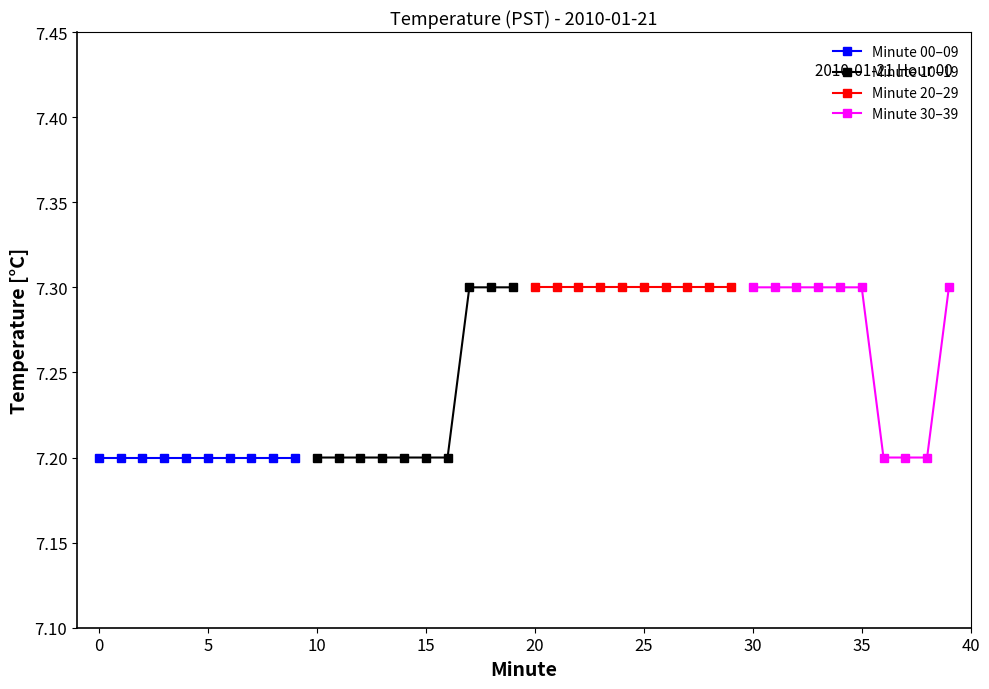

At 5, list the series in order from smallest to largest.

Minute 00–09, Minute 10–19, Minute 20–29, Minute 30–39